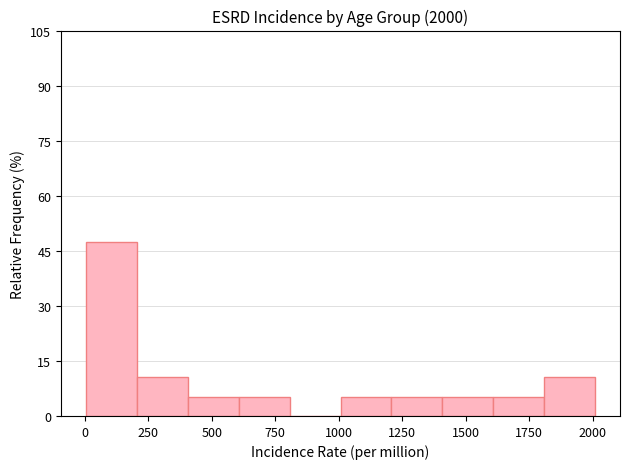

Read against the x-axis, roughly where is the centre of the tallest bar?

100